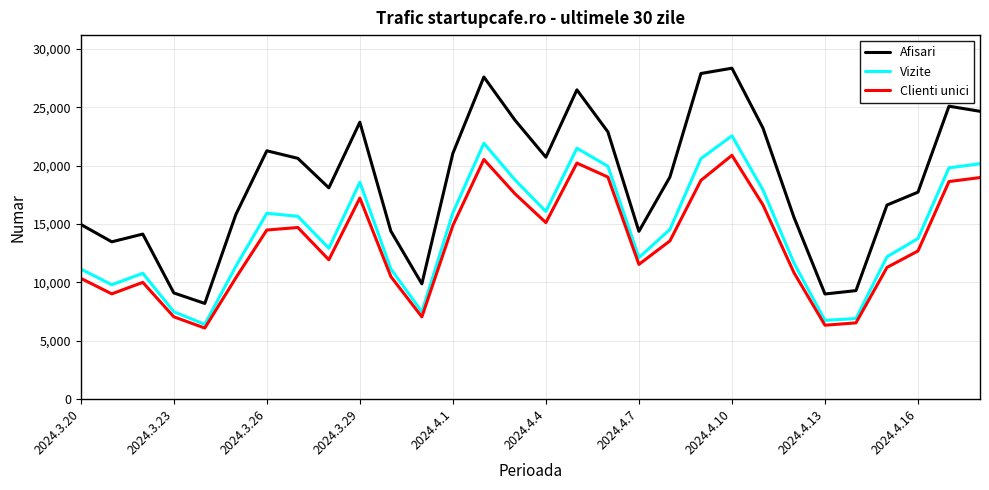

List the series in order of their peak value, highest first.

Afisari, Vizite, Clienti unici